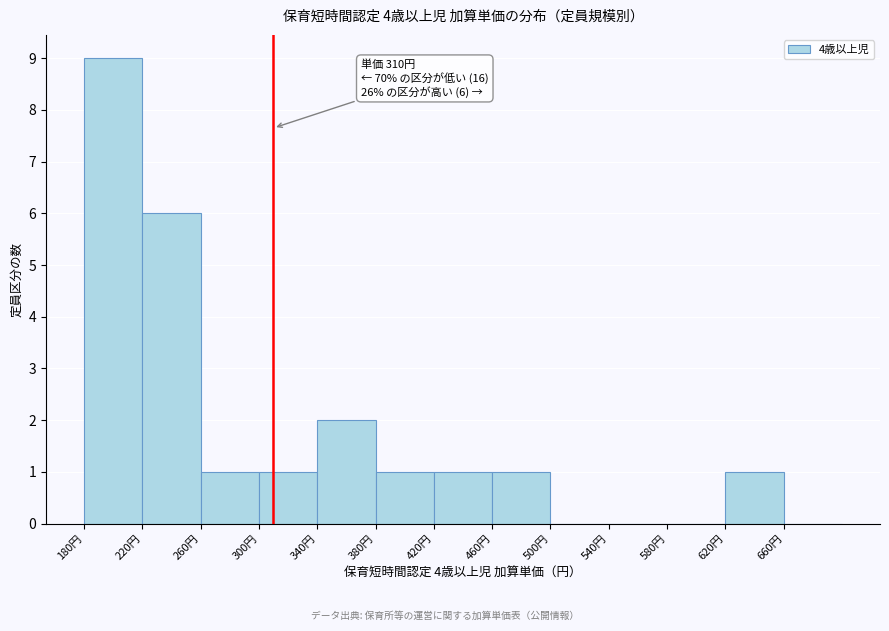

Over which range of the x-axis is the bar tallest?

180 to 220